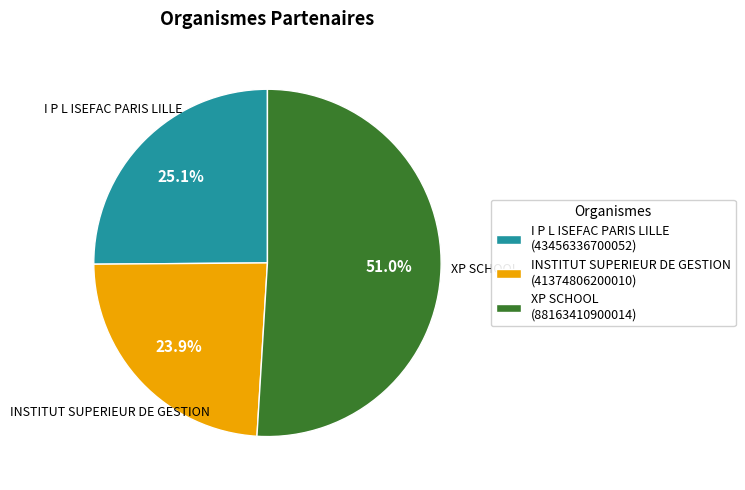

Which has a higher value, I P L ISEFAC PARIS LILLE or INSTITUT SUPERIEUR DE GESTION?

I P L ISEFAC PARIS LILLE